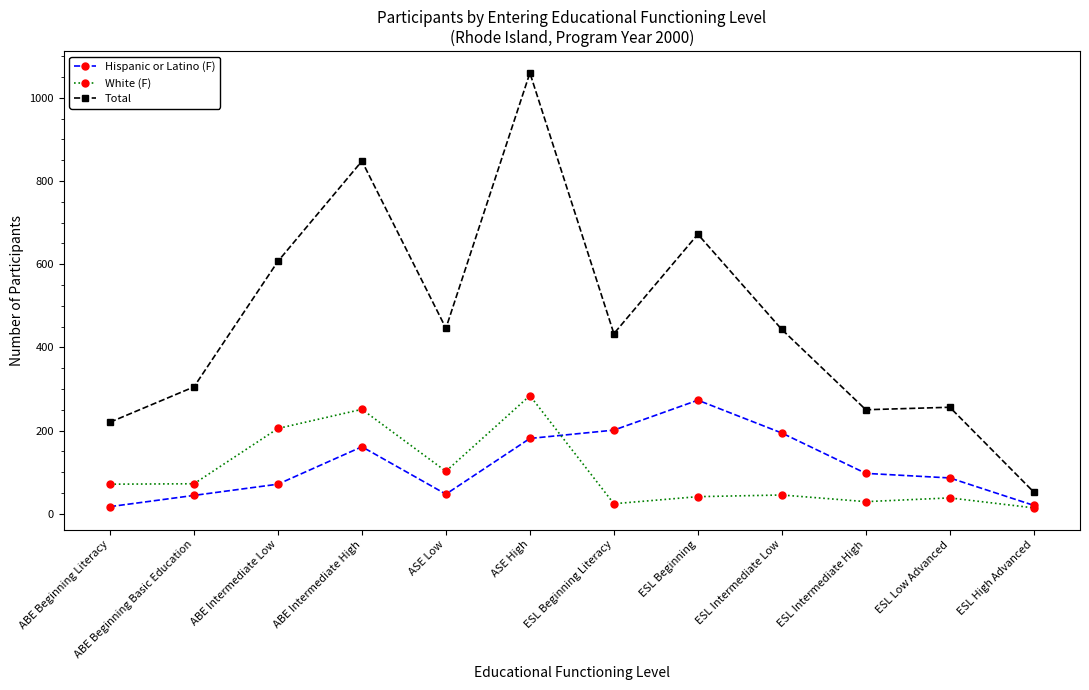

True or false: Total has more than 0 interior local peaks.

True